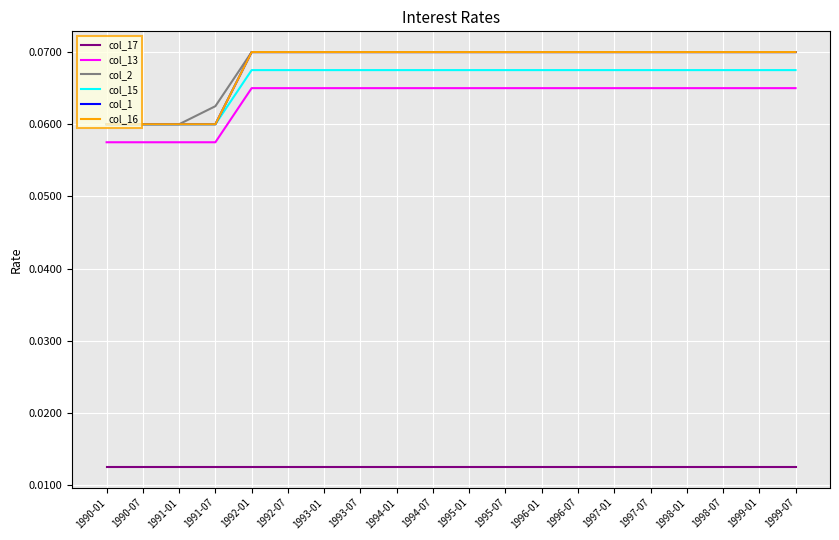

Reading left to right, what are all the values shown in this chart?

col_17: 1990-01=0.0	1990-07=0.0	1991-01=0.0	1991-07=0.0	1992-01=0.0	1992-07=0.0	1993-01=0.0	1993-07=0.0	1994-01=0.0	1994-07=0.0	1995-01=0.0	1995-07=0.0	1996-01=0.0	1996-07=0.0	1997-01=0.0	1997-07=0.0	1998-01=0.0	1998-07=0.0	1999-01=0.0	1999-07=0.0
col_13: 1990-01=0.1	1990-07=0.1	1991-01=0.1	1991-07=0.1	1992-01=0.1	1992-07=0.1	1993-01=0.1	1993-07=0.1	1994-01=0.1	1994-07=0.1	1995-01=0.1	1995-07=0.1	1996-01=0.1	1996-07=0.1	1997-01=0.1	1997-07=0.1	1998-01=0.1	1998-07=0.1	1999-01=0.1	1999-07=0.1
col_2: 1990-01=0.1	1990-07=0.1	1991-01=0.1	1991-07=0.1	1992-01=0.1	1992-07=0.1	1993-01=0.1	1993-07=0.1	1994-01=0.1	1994-07=0.1	1995-01=0.1	1995-07=0.1	1996-01=0.1	1996-07=0.1	1997-01=0.1	1997-07=0.1	1998-01=0.1	1998-07=0.1	1999-01=0.1	1999-07=0.1
col_15: 1990-01=0.1	1990-07=0.1	1991-01=0.1	1991-07=0.1	1992-01=0.1	1992-07=0.1	1993-01=0.1	1993-07=0.1	1994-01=0.1	1994-07=0.1	1995-01=0.1	1995-07=0.1	1996-01=0.1	1996-07=0.1	1997-01=0.1	1997-07=0.1	1998-01=0.1	1998-07=0.1	1999-01=0.1	1999-07=0.1
col_1: 1990-01=0.1	1990-07=0.1	1991-01=0.1	1991-07=0.1	1992-01=0.1	1992-07=0.1	1993-01=0.1	1993-07=0.1	1994-01=0.1	1994-07=0.1	1995-01=0.1	1995-07=0.1	1996-01=0.1	1996-07=0.1	1997-01=0.1	1997-07=0.1	1998-01=0.1	1998-07=0.1	1999-01=0.1	1999-07=0.1
col_16: 1990-01=0.1	1990-07=0.1	1991-01=0.1	1991-07=0.1	1992-01=0.1	1992-07=0.1	1993-01=0.1	1993-07=0.1	1994-01=0.1	1994-07=0.1	1995-01=0.1	1995-07=0.1	1996-01=0.1	1996-07=0.1	1997-01=0.1	1997-07=0.1	1998-01=0.1	1998-07=0.1	1999-01=0.1	1999-07=0.1